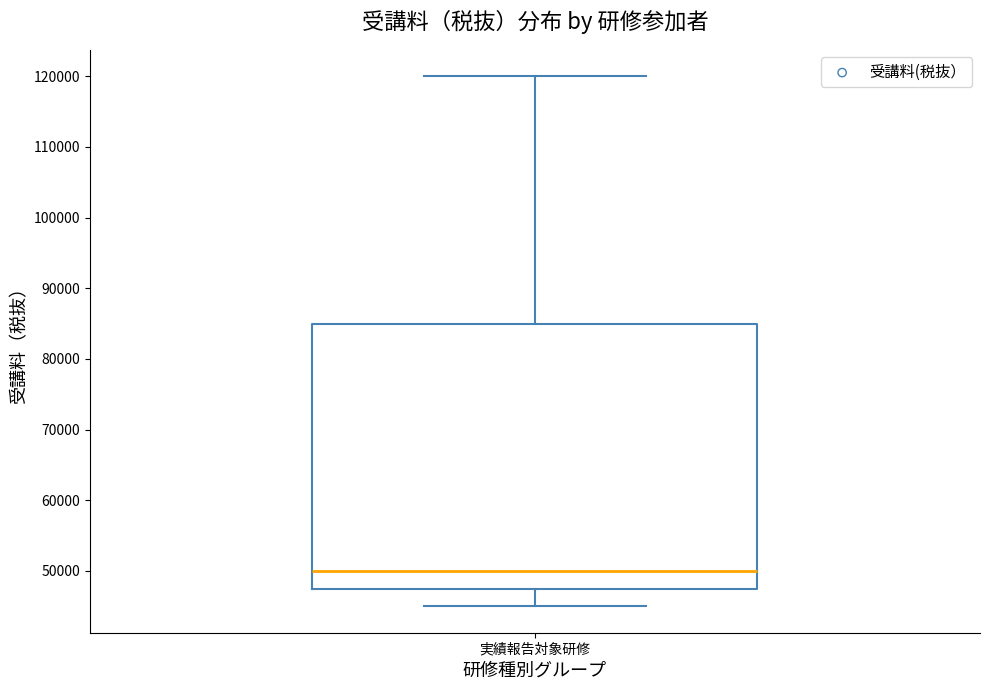

Transcribe this box plot: give where the median line is, the range the box spans, and where the two whiskers end, as read against the y-axis. The values are not printed on the chart, so give them approximately, as read against the axis.

median 50000, box 48000 to 85000, whiskers 45000 to 120000